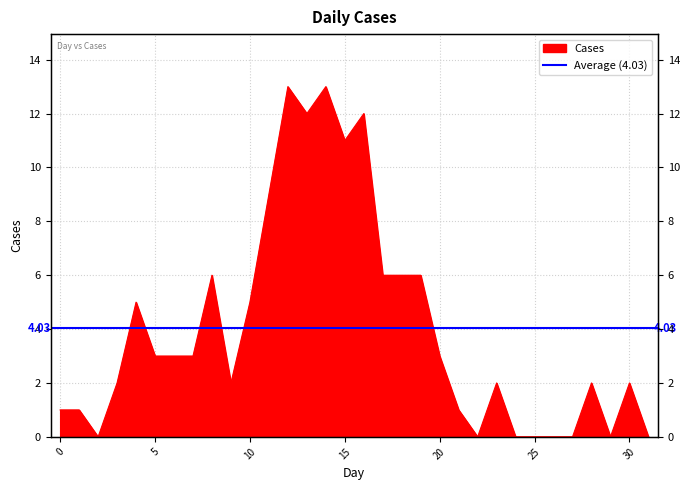

Reading left to right, what are all the values shown in this chart?

0=1	1=1	2=0	3=2	4=5	5=3	6=3	7=3	8=6	9=2	10=5	11=9	12=13	13=12	14=13	15=11	16=12	17=6	18=6	19=6	20=3	21=1	22=0	23=2	24=0	25=0	26=0	27=0	28=2	29=0	30=2	31=0